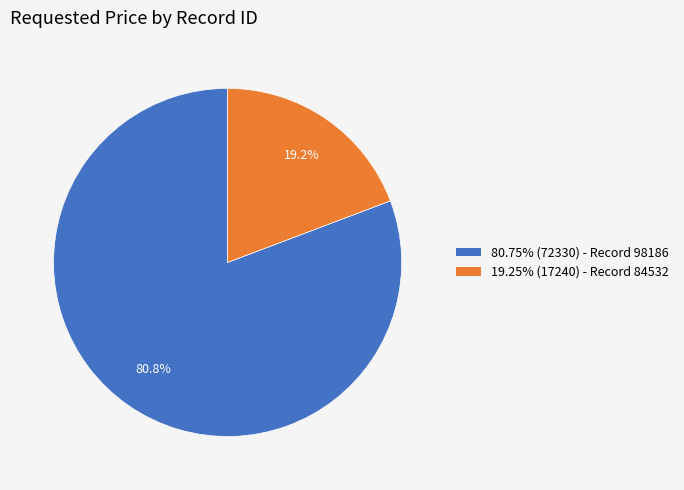

Does any single category account for the majority?

Yes